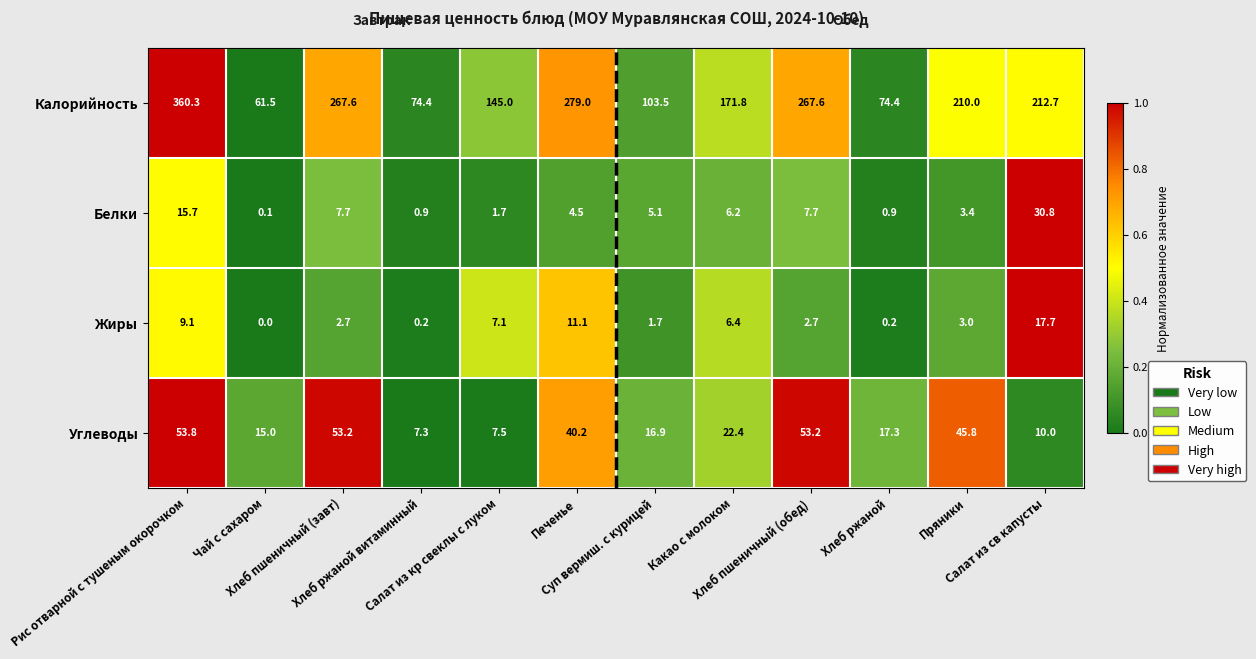

At which category is the sum across all series the highest?

Рис отварной с тушеным окорочком